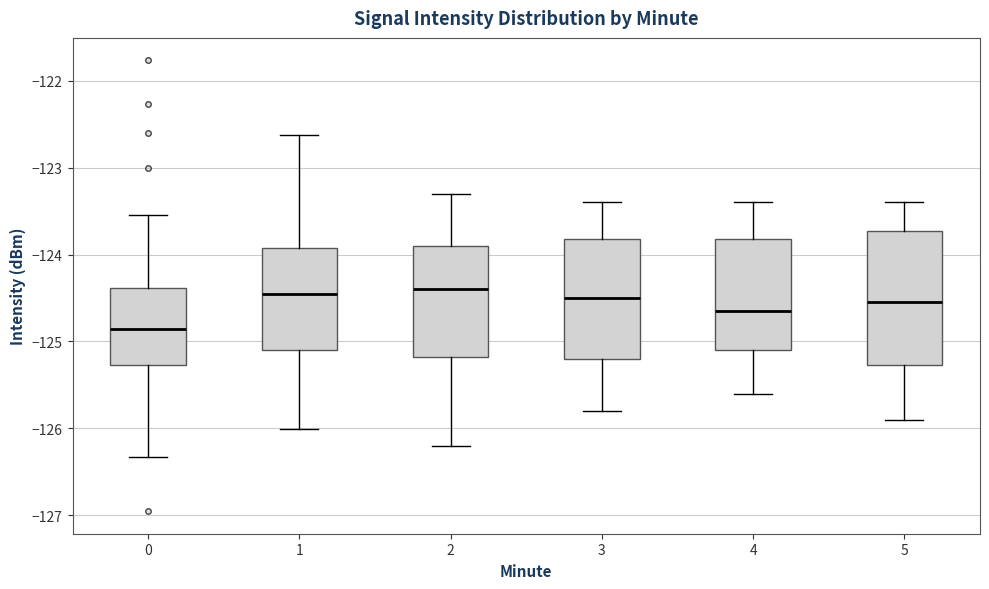

Reading left to right, read every box against the y-axis: the position of its median line, the range the box covers, and the ends of its whiskers. The values are not printed on the chart, so give them approximately, as read against the axis.

0: median -124.9, box -125.3 to -124.4, whiskers -126.3 to -123.5
1: median -124.5, box -125.1 to -123.9, whiskers -126.0 to -122.6
2: median -124.4, box -125.2 to -123.9, whiskers -126.2 to -123.3
3: median -124.5, box -125.2 to -123.8, whiskers -125.8 to -123.4
4: median -124.6, box -125.1 to -123.8, whiskers -125.6 to -123.4
5: median -124.5, box -125.3 to -123.7, whiskers -125.9 to -123.4